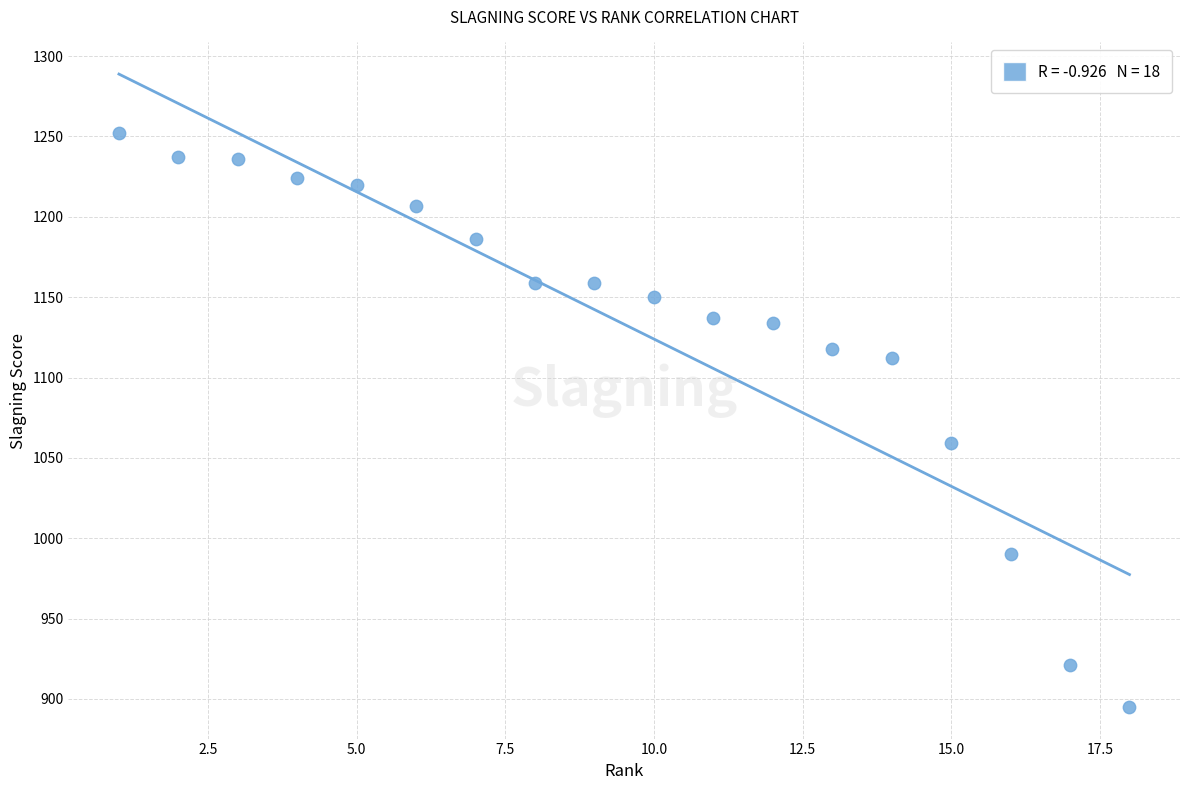

What Y value in the scatter plot is closest to 1073?

1059